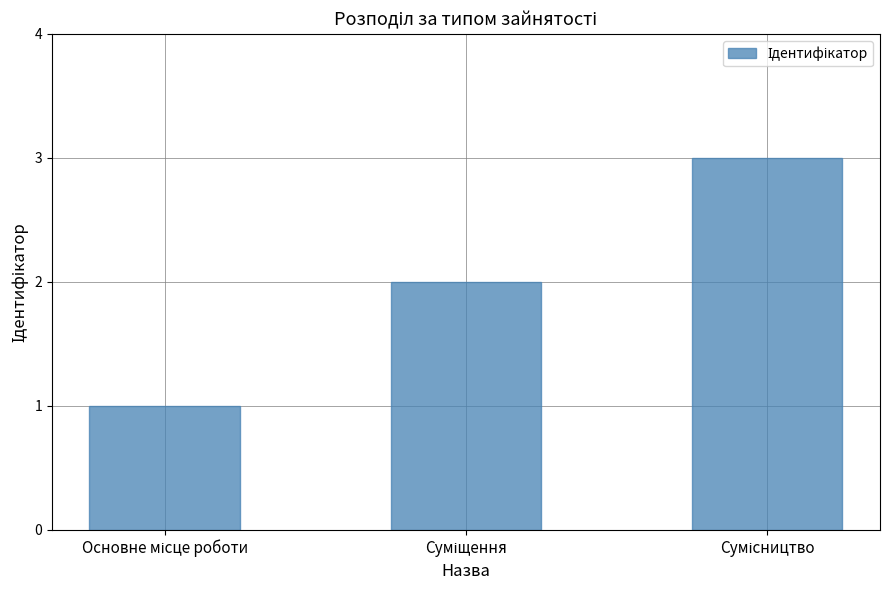

Count the number of categories in the chart.

3